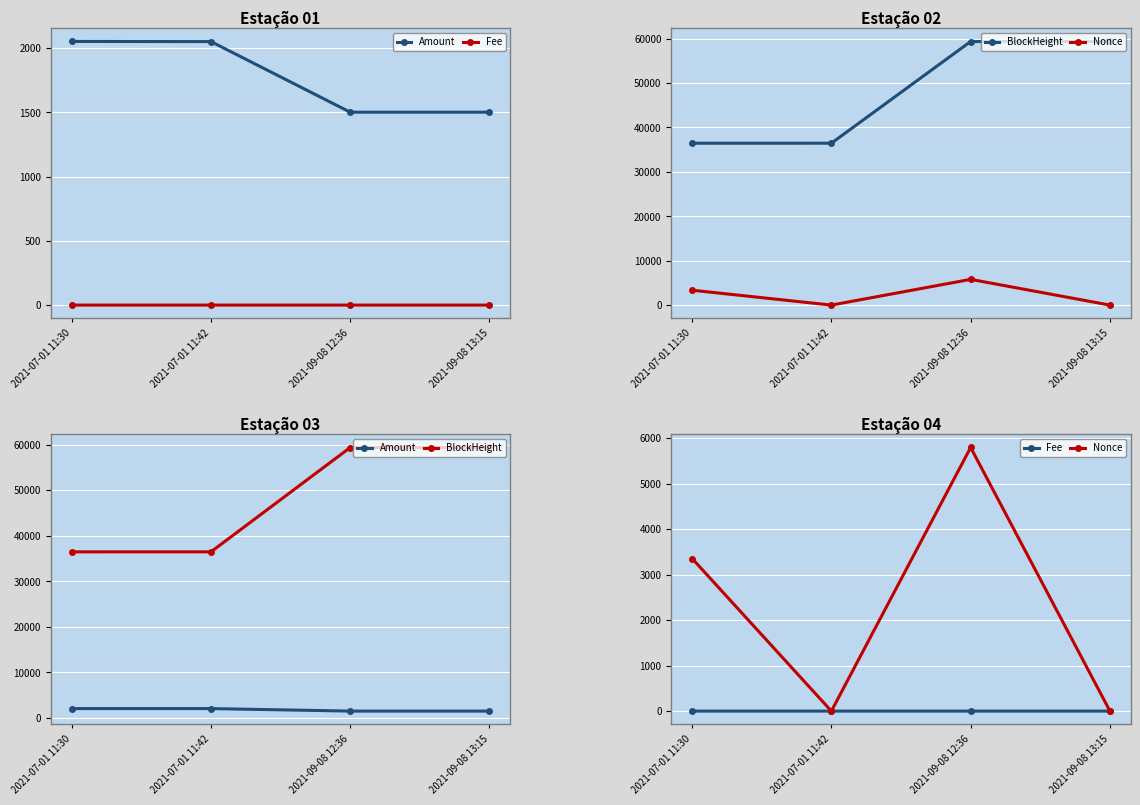

True or false: Amount has more than 1 interior local peaks.

False